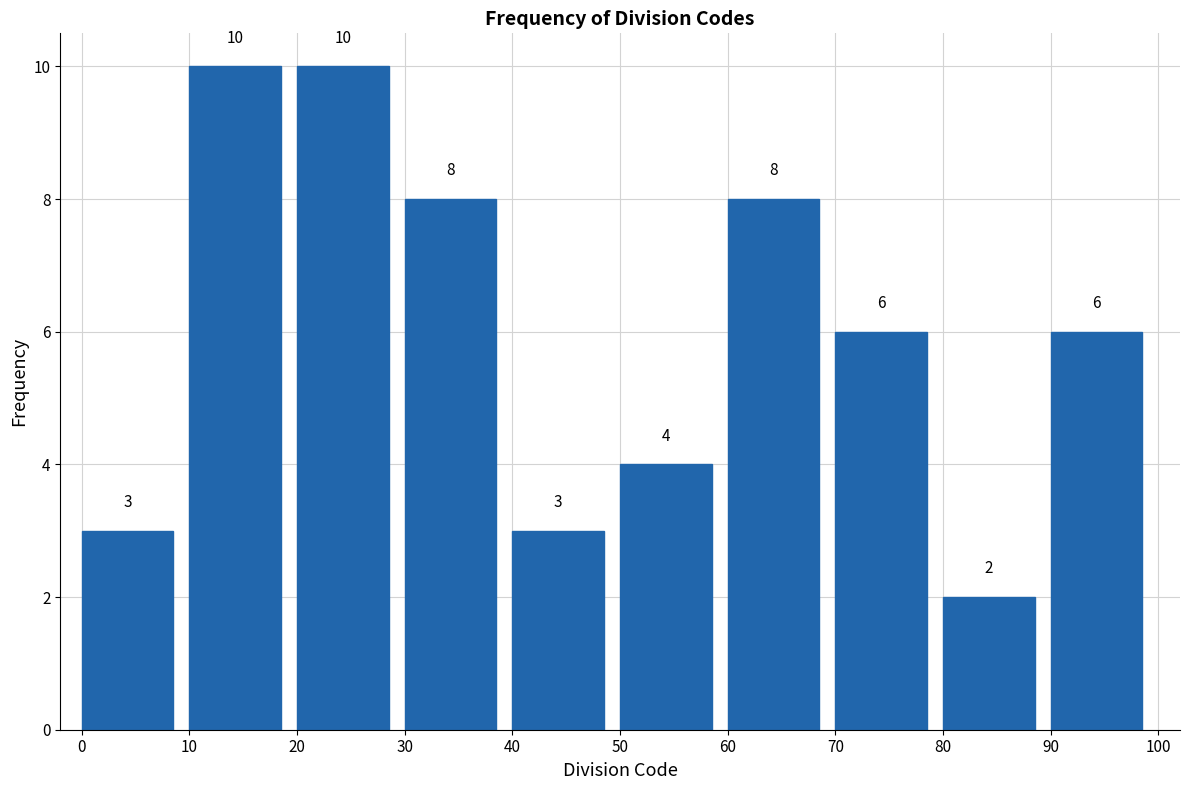

What is the height of the bar covering 30 to 40 on the x-axis?

8